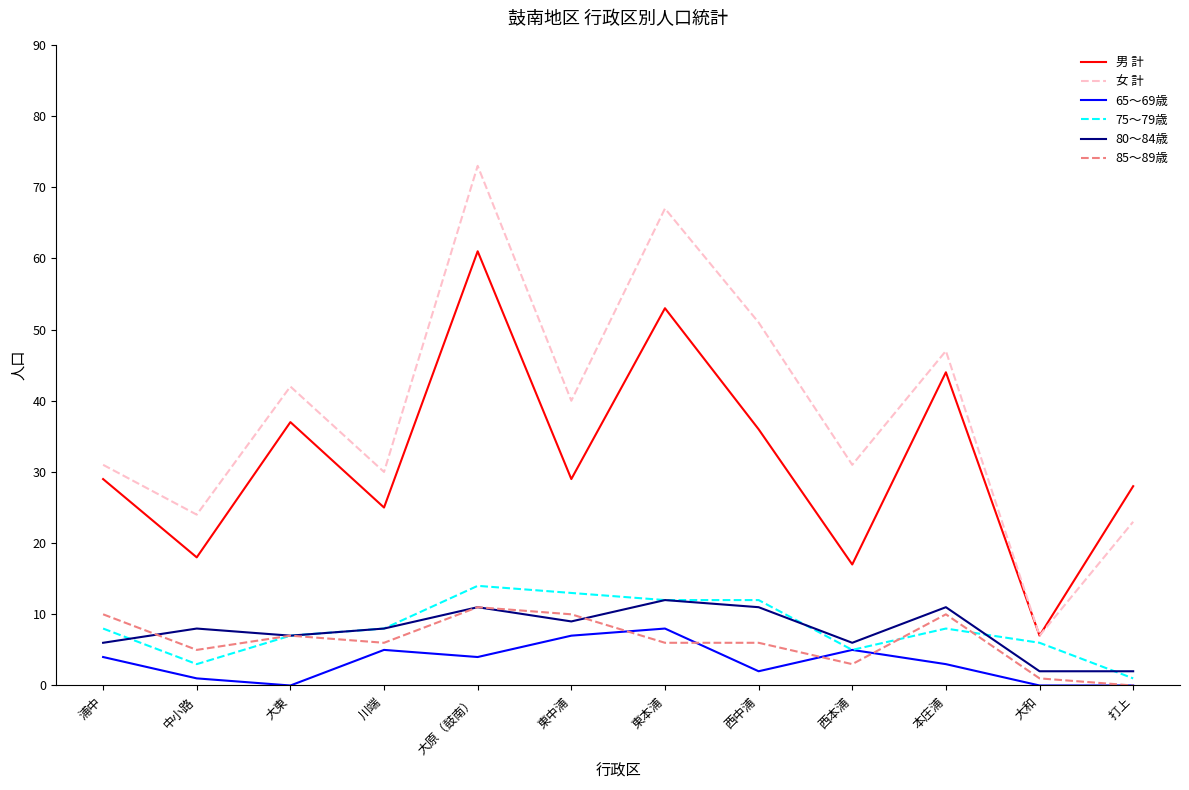

What is the total value across all series at 川端?

82